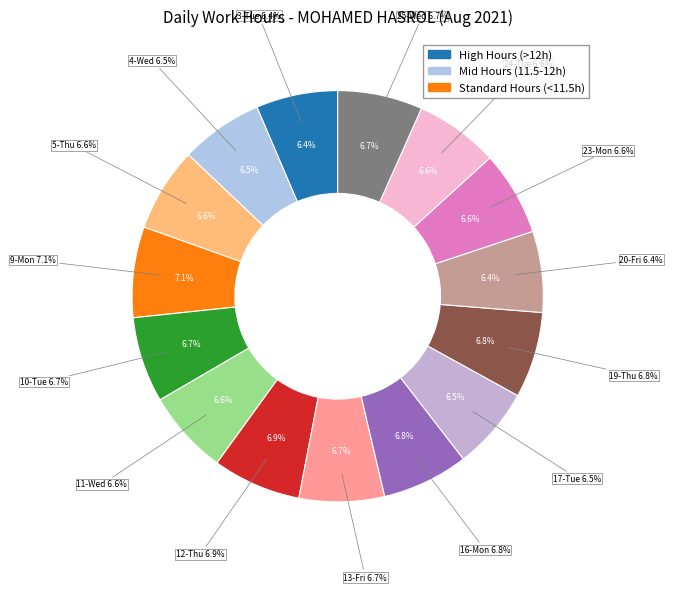

What portion of the pie excludes 17-Tue?

93.5%